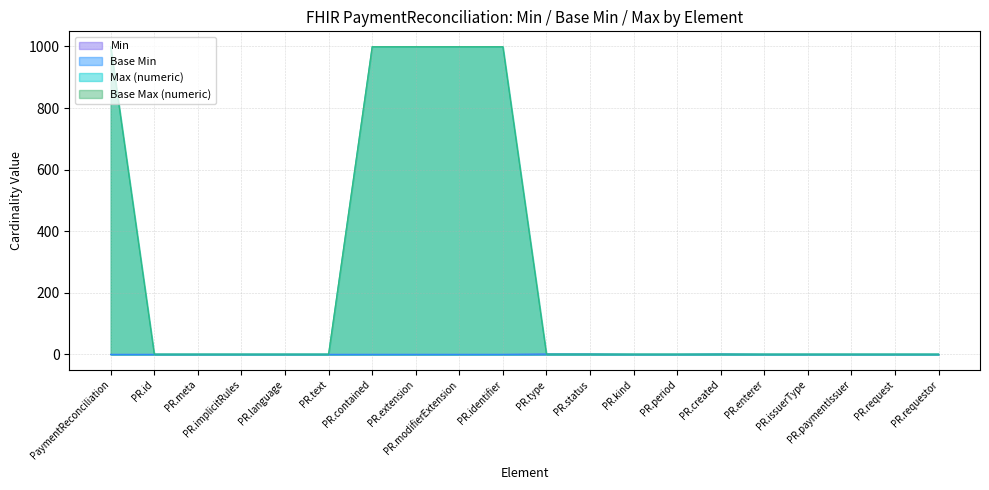

Reading right to left, transcribe all the data shown in this chart.

Min: 0	0	0	0	0	1	0	0	1	1	0	0	0	0	0	0	0	0	0	0
Base Min: 0	0	0	0	0	1	0	0	1	1	0	0	0	0	0	0	0	0	0	0
Max (numeric): 1	1	1	1	1	1	1	1	1	1	999	999	999	999	1	1	1	1	1	999
Base Max (numeric): 1	1	1	1	1	1	1	1	1	1	999	999	999	999	1	1	1	1	1	999